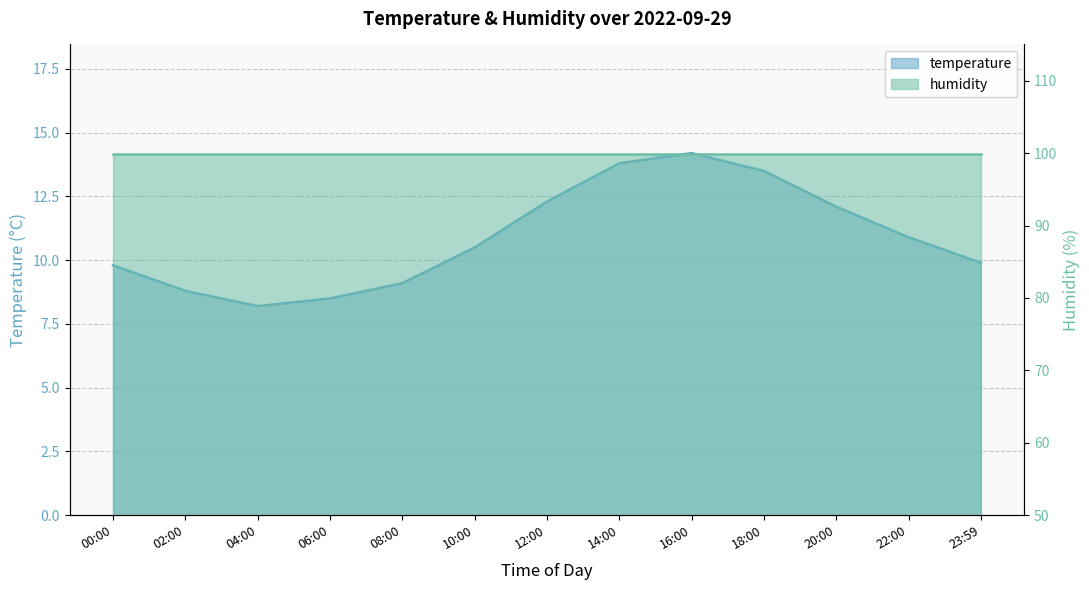

How many points are higher than both their immediate neighbors (excluding endpoints)?

1